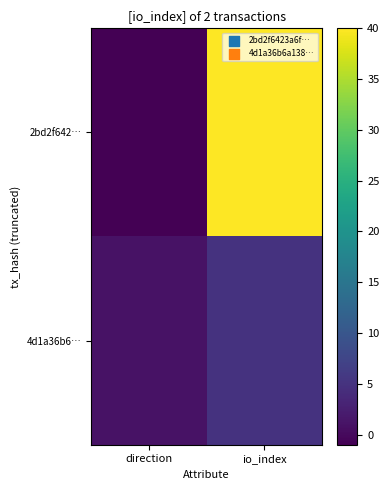

What is the total value across all series at io_index?

45